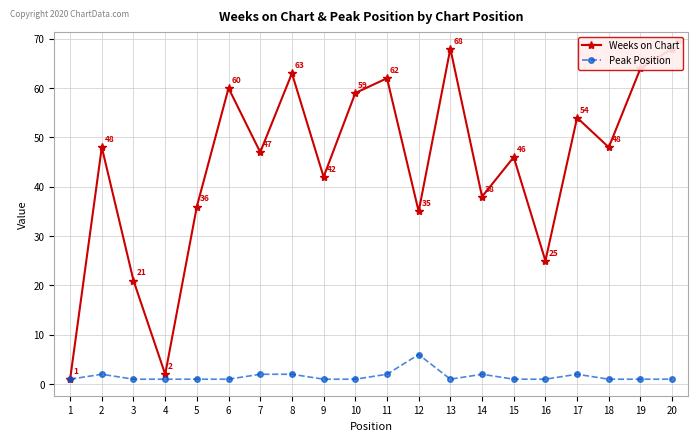

At which label does Peak Position reach its peak?

12